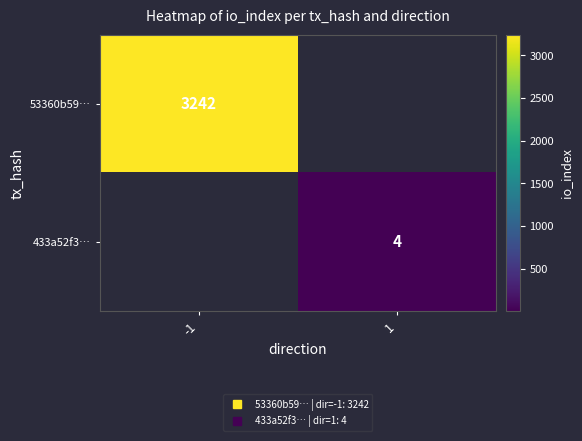

How many data points does each series have?

2